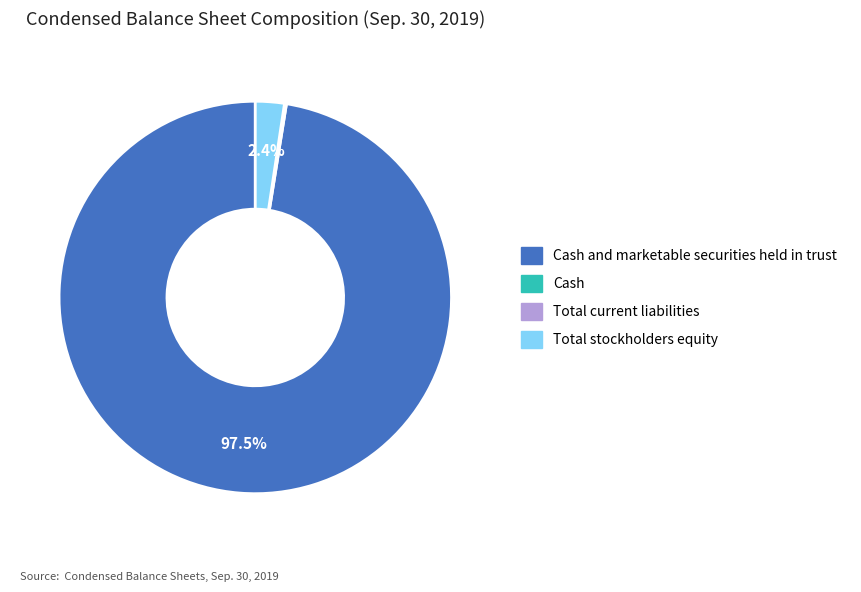

Is there a majority slice in this chart?

Yes